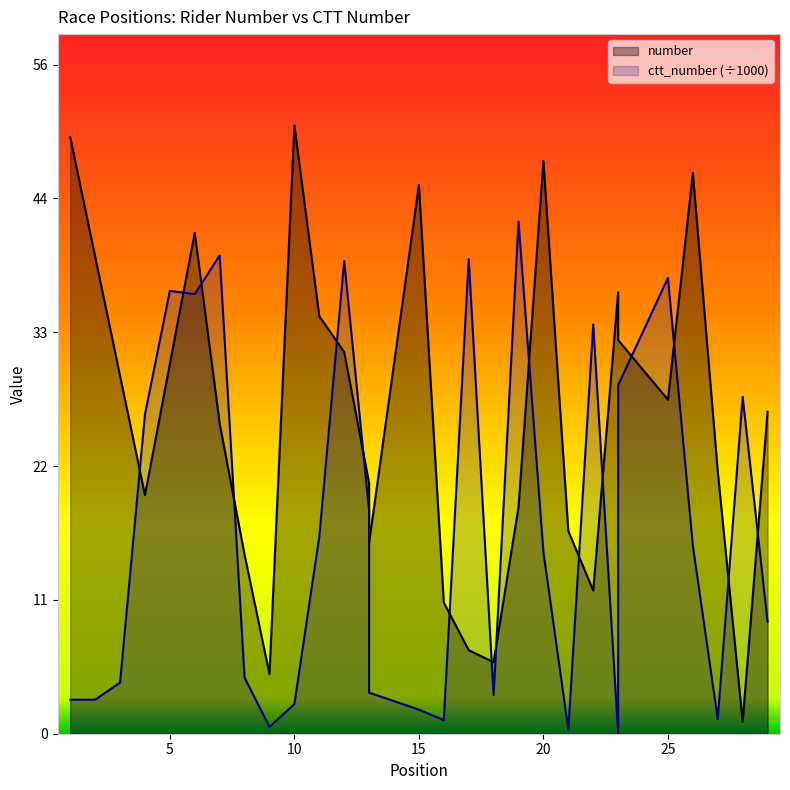

Between which two adjacent categories do ctt_number and number first intersect?

3 and 4